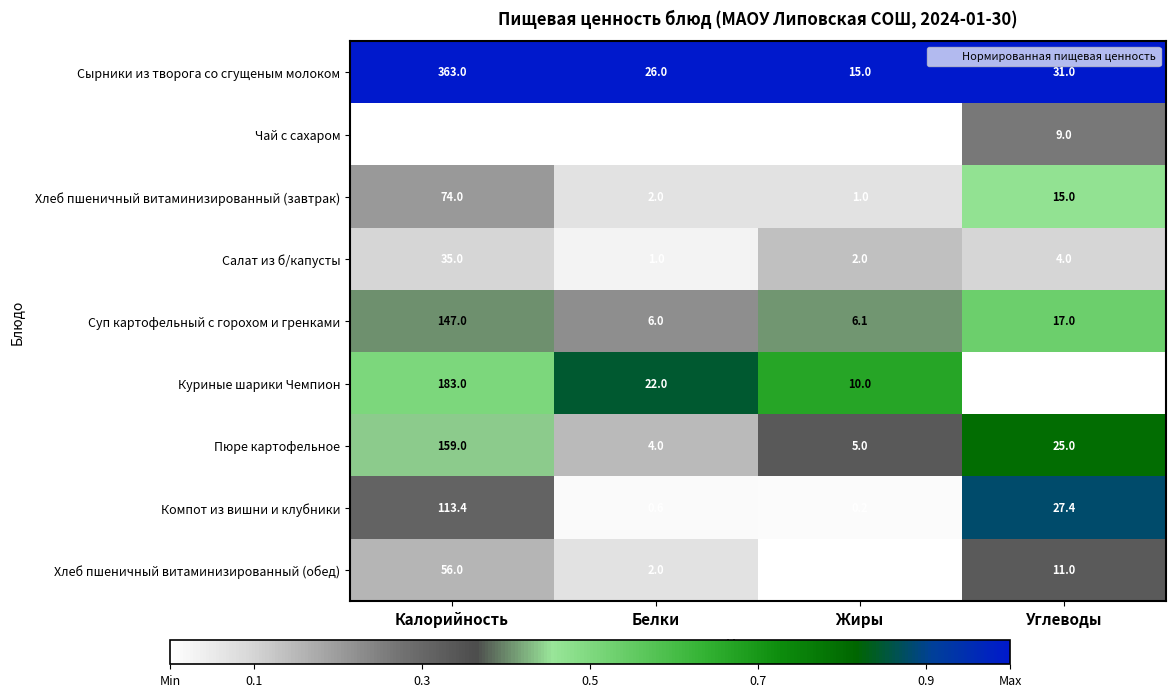

Which series changed the most between Калорийность and Белки?

Сырники из творога со сгущеным молоком